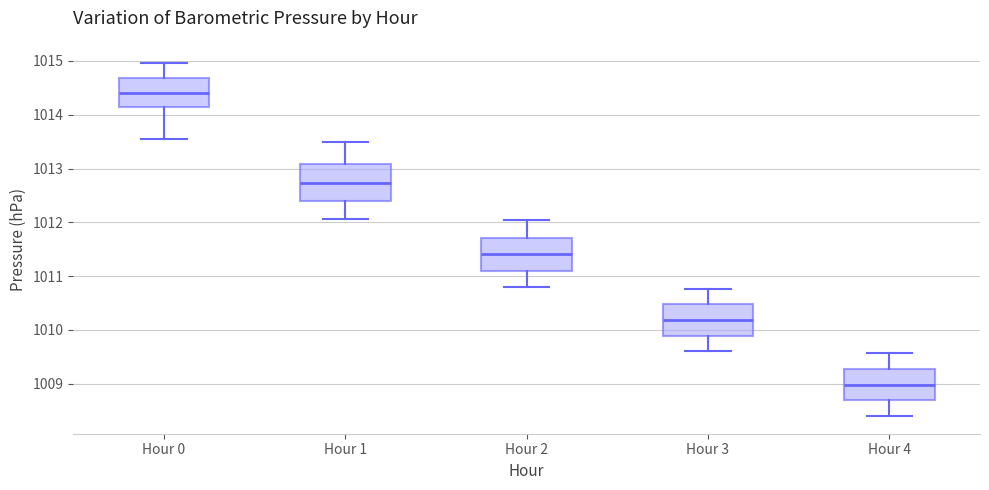

Reading left to right, read every box against the y-axis: the position of its median line, the range the box covers, and the ends of its whiskers. The values are not printed on the chart, so give them approximately, as read against the axis.

Hour 0: median 1014.4, box 1014.1 to 1014.7, whiskers 1013.6 to 1015.0
Hour 1: median 1012.7, box 1012.4 to 1013.1, whiskers 1012.1 to 1013.5
Hour 2: median 1011.4, box 1011.1 to 1011.7, whiskers 1010.8 to 1012.0
Hour 3: median 1010.2, box 1009.9 to 1010.5, whiskers 1009.6 to 1010.8
Hour 4: median 1009.0, box 1008.7 to 1009.3, whiskers 1008.4 to 1009.6